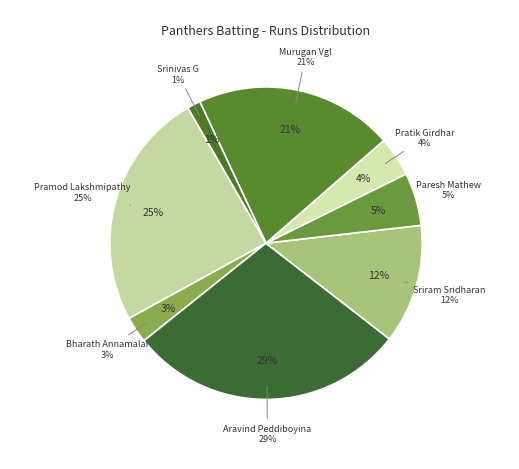

What is the largest slice in the pie chart?

Aravind Peddiboyina